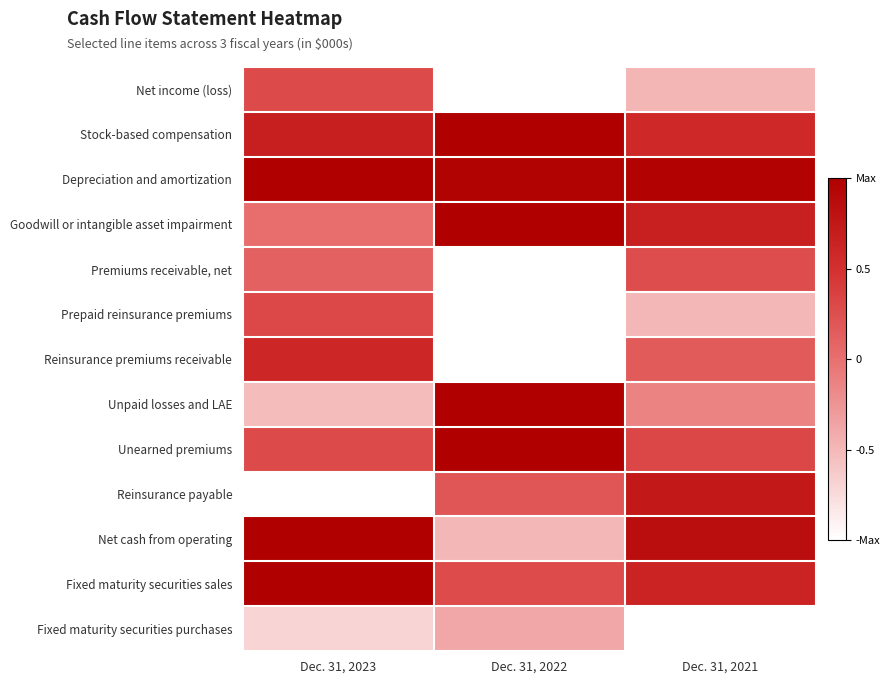

Reading left to right, transcribe all the data shown in this chart.

Net income (loss): Dec. 31, 2023=0.3	Dec. 31, 2022=-1.0	Dec. 31, 2021=-0.5
Stock-based compensation: Dec. 31, 2023=0.7	Dec. 31, 2022=1.0	Dec. 31, 2021=0.6
Depreciation and amortization: Dec. 31, 2023=1.0	Dec. 31, 2022=1.0	Dec. 31, 2021=1.0
Goodwill or intangible asset impairment: Dec. 31, 2023=0.0	Dec. 31, 2022=1.0	Dec. 31, 2021=0.7
Premiums receivable, net: Dec. 31, 2023=0.1	Dec. 31, 2022=-1.0	Dec. 31, 2021=0.3
Prepaid reinsurance premiums: Dec. 31, 2023=0.3	Dec. 31, 2022=-1.0	Dec. 31, 2021=-0.5
Reinsurance premiums receivable: Dec. 31, 2023=0.6	Dec. 31, 2022=-1.0	Dec. 31, 2021=0.2
Unpaid losses and LAE: Dec. 31, 2023=-0.5	Dec. 31, 2022=1.0	Dec. 31, 2021=-0.1
Unearned premiums: Dec. 31, 2023=0.3	Dec. 31, 2022=1.0	Dec. 31, 2021=0.3
Reinsurance payable: Dec. 31, 2023=-1.0	Dec. 31, 2022=0.2	Dec. 31, 2021=0.7
Net cash from operating: Dec. 31, 2023=1.0	Dec. 31, 2022=-0.5	Dec. 31, 2021=0.9
Fixed maturity securities sales: Dec. 31, 2023=1.0	Dec. 31, 2022=0.3	Dec. 31, 2021=0.6
Fixed maturity securities purchases: Dec. 31, 2023=-0.7	Dec. 31, 2022=-0.4	Dec. 31, 2021=-1.0